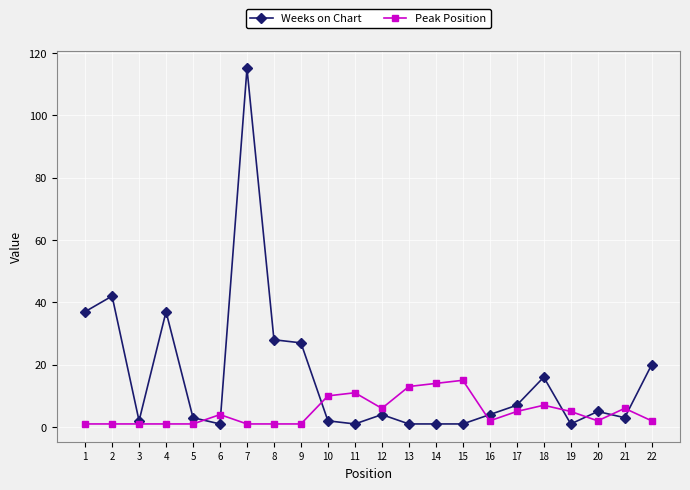

Where does the Weeks on Chart series first go above 4?

1